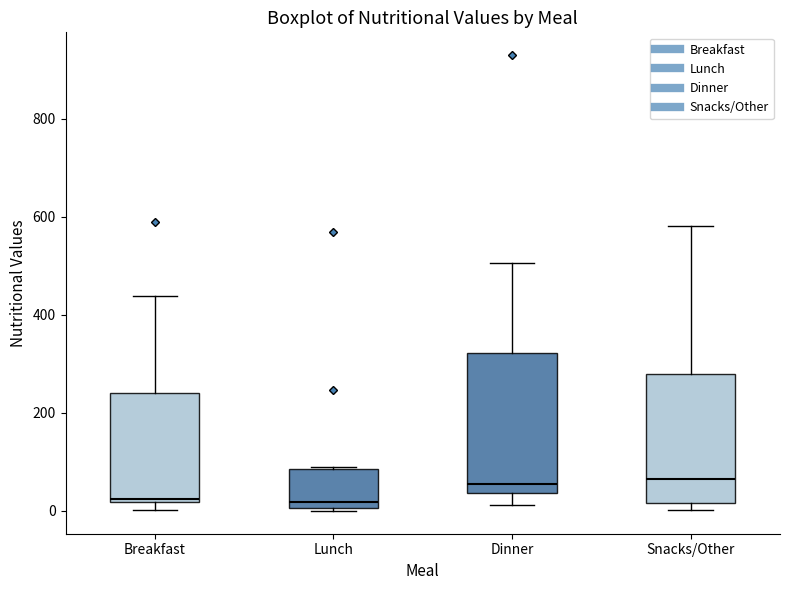

Reading left to right, read every box against the y-axis: the position of its median line, the range the box covers, and the ends of its whiskers. The values are not printed on the chart, so give them approximately, as read against the axis.

Breakfast: median 20, box 20 to 240, whiskers 0 to 440
Lunch: median 20, box 0 to 80, whiskers 0 to 100
Dinner: median 60, box 40 to 320, whiskers 20 to 500
Snacks/Other: median 60, box 20 to 280, whiskers 0 to 580